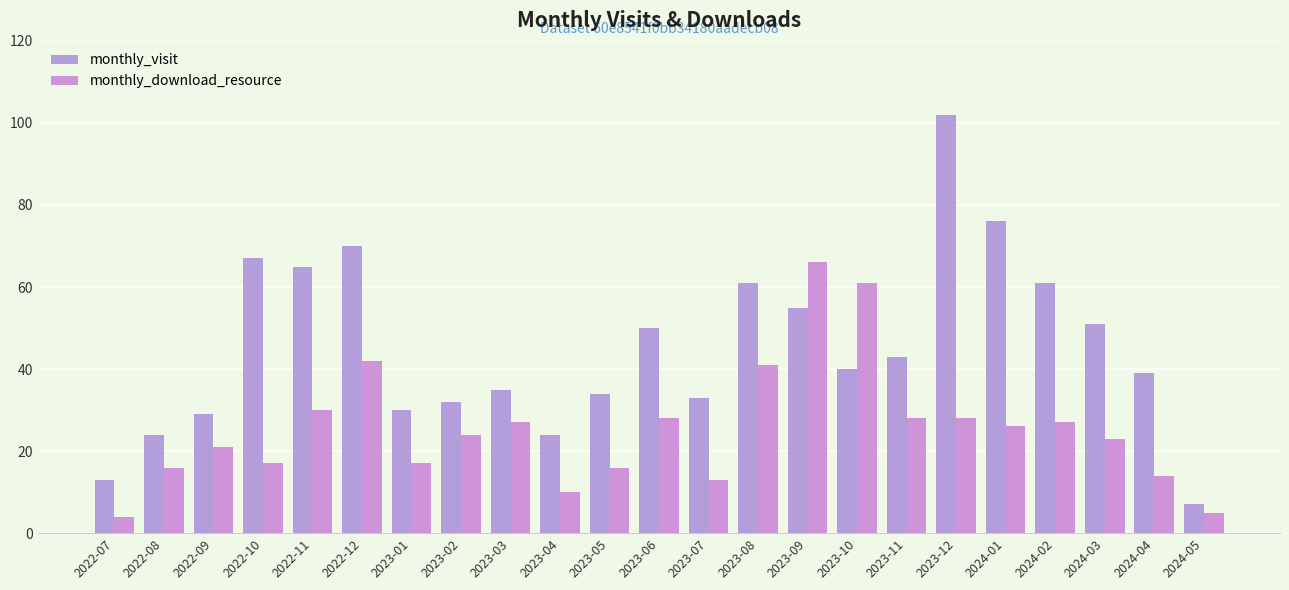

What is the difference between the second highest and second lowest values in the monthly_visit series?

63